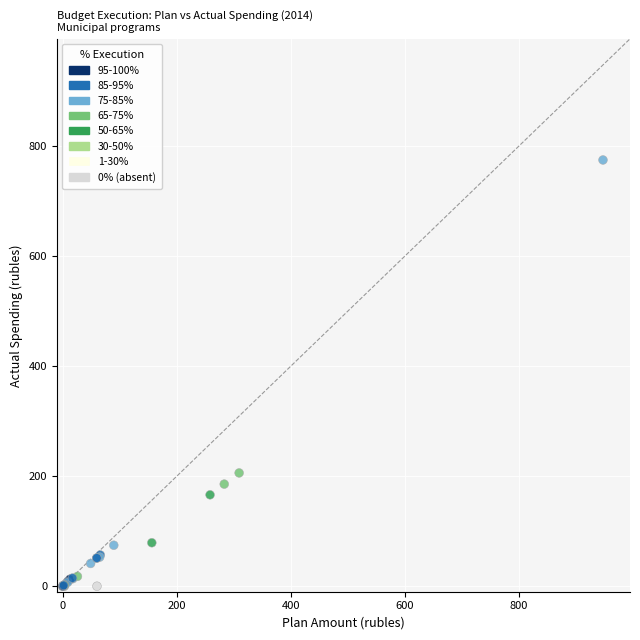

What Y value in the scatter plot is closest to 387?

205.8